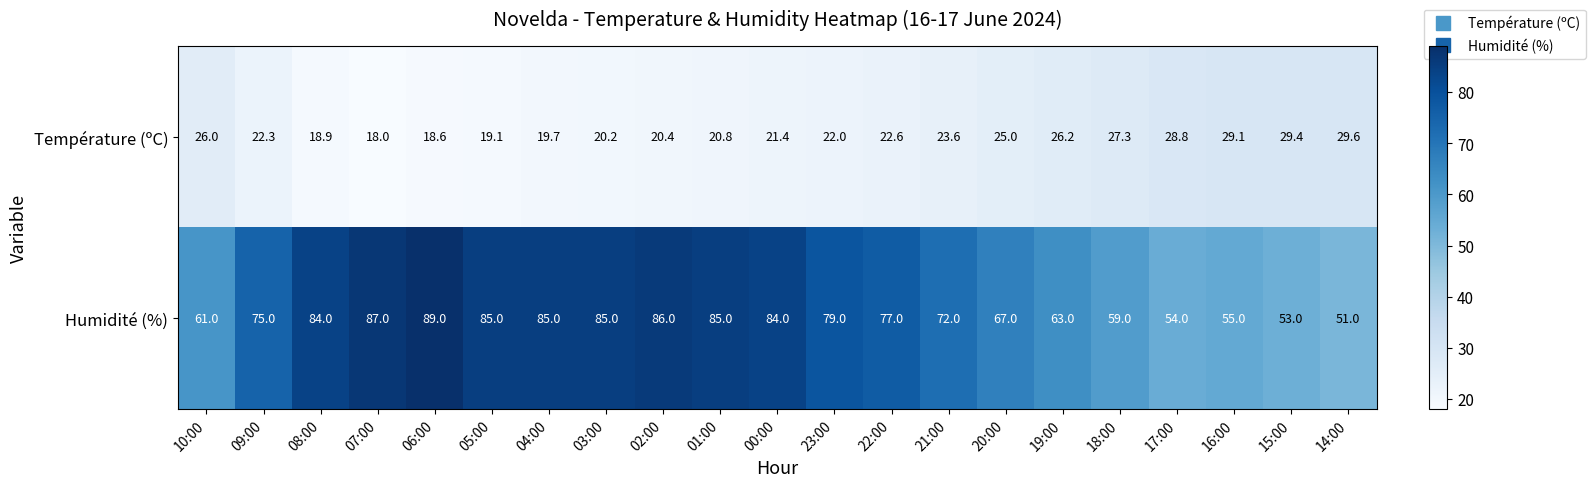

Is the value of Température (ºC) at 03:00 greater than the value of Humidité (%) at 09:00?

No